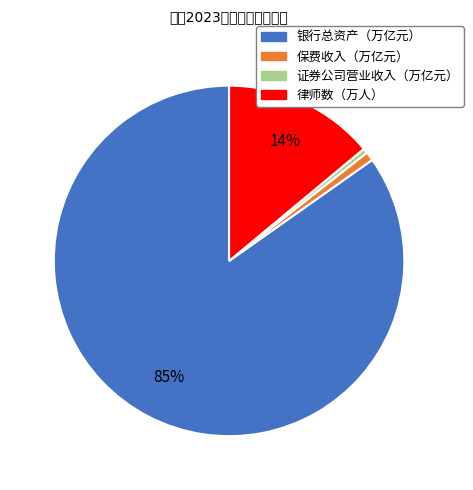

To the nearest percent, what is the difference between the 银行总资产（万亿元） and 律师数（万人） slice percentages?

71%